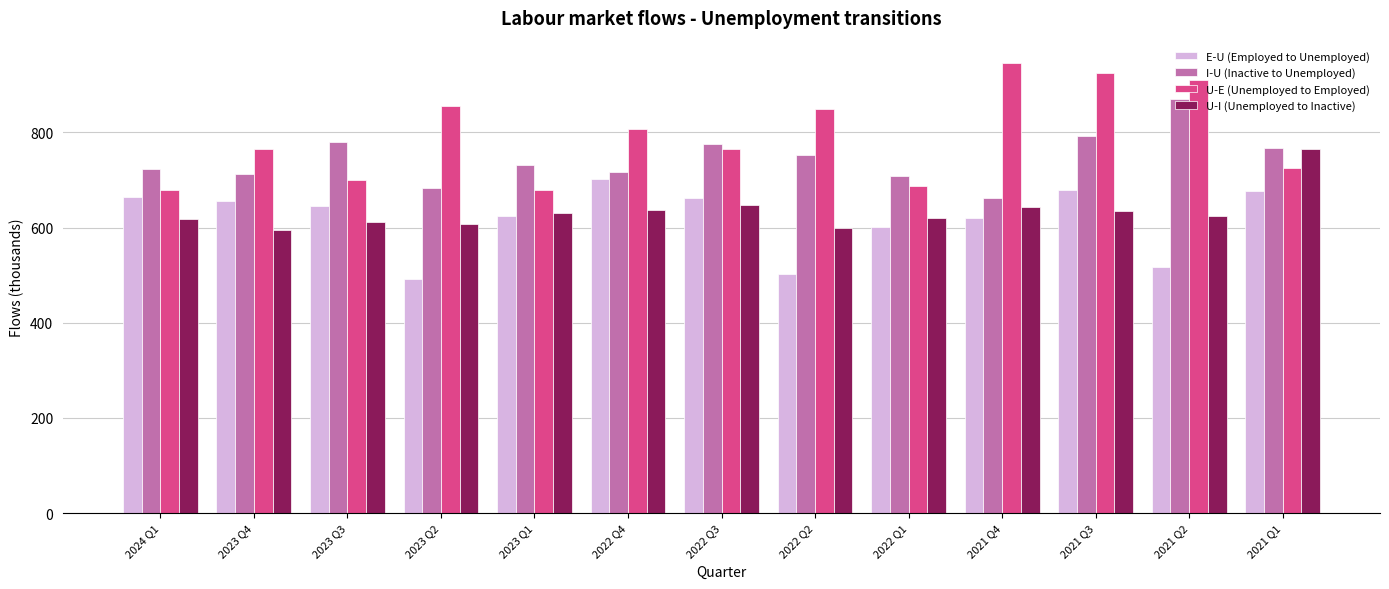

At which category is the sum across all series the highest?

2021 Q3